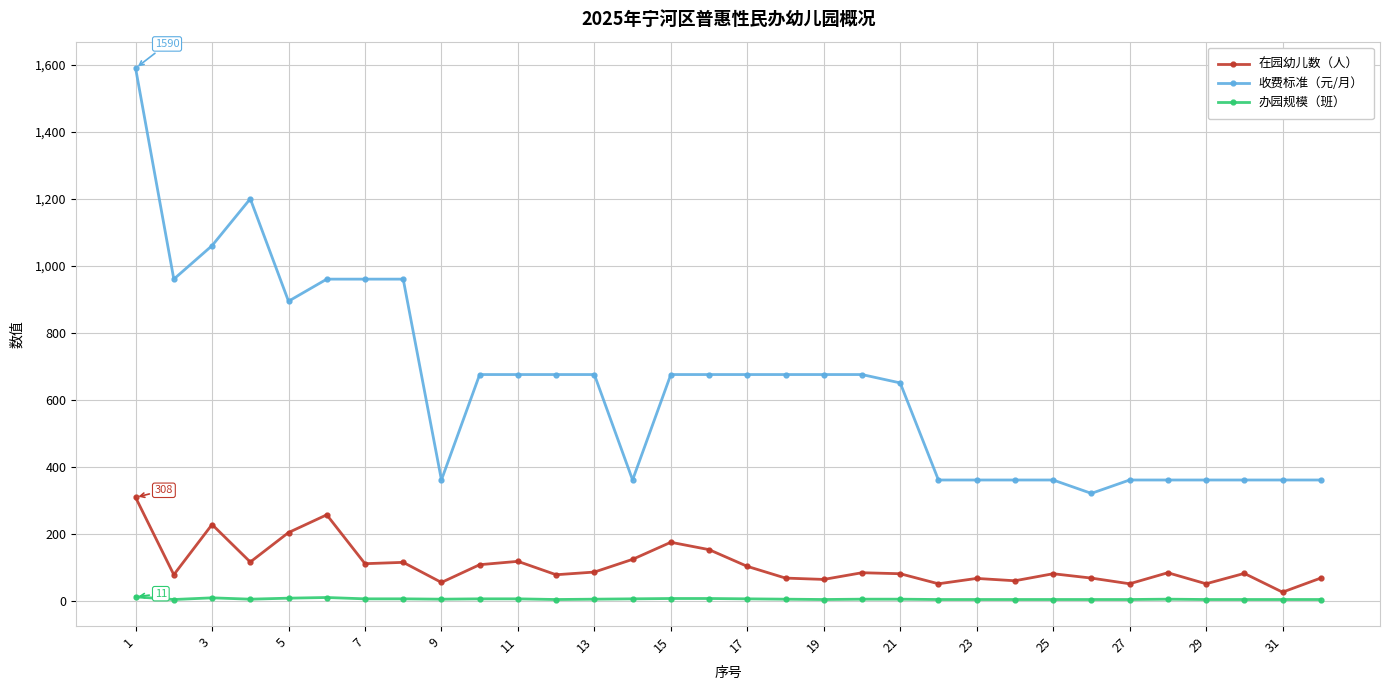

How many lines are shown in the chart?

3